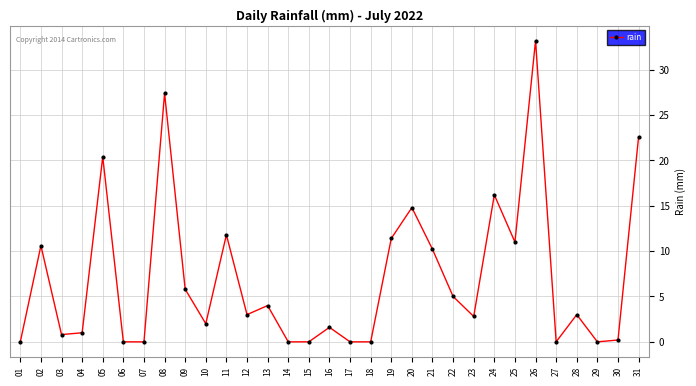

How many data points does each series have?

31